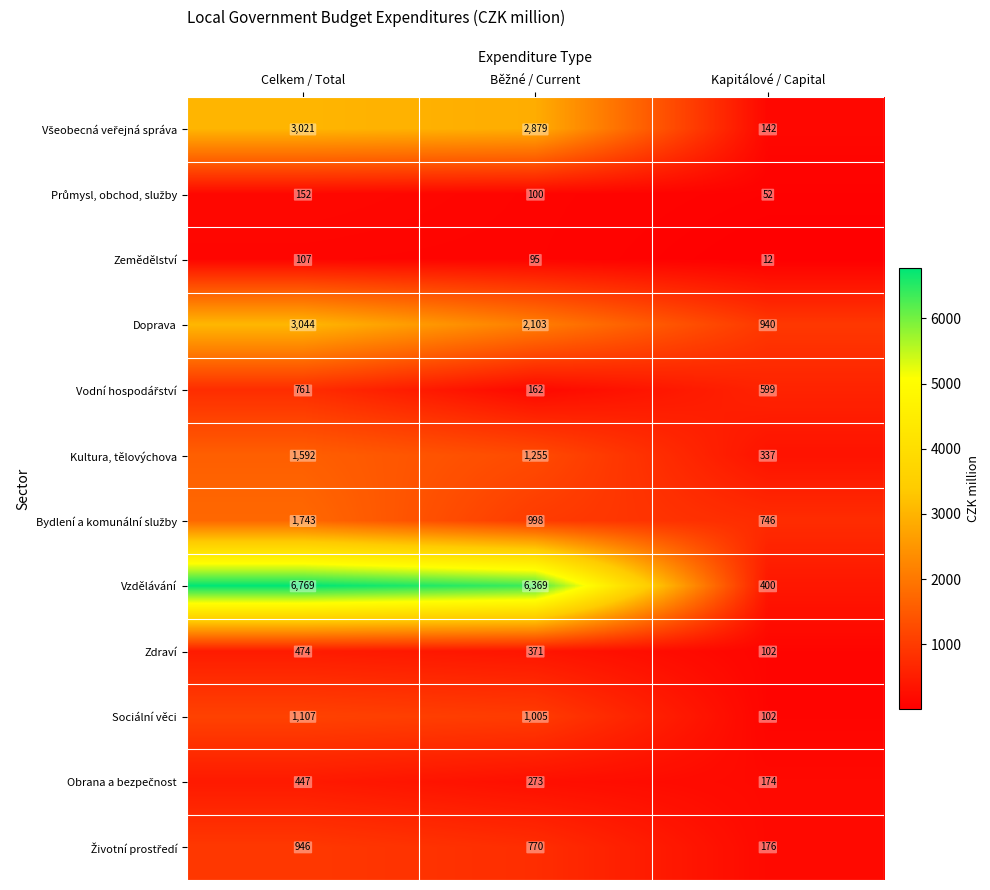

What is the sum of all Zdraví values?

947